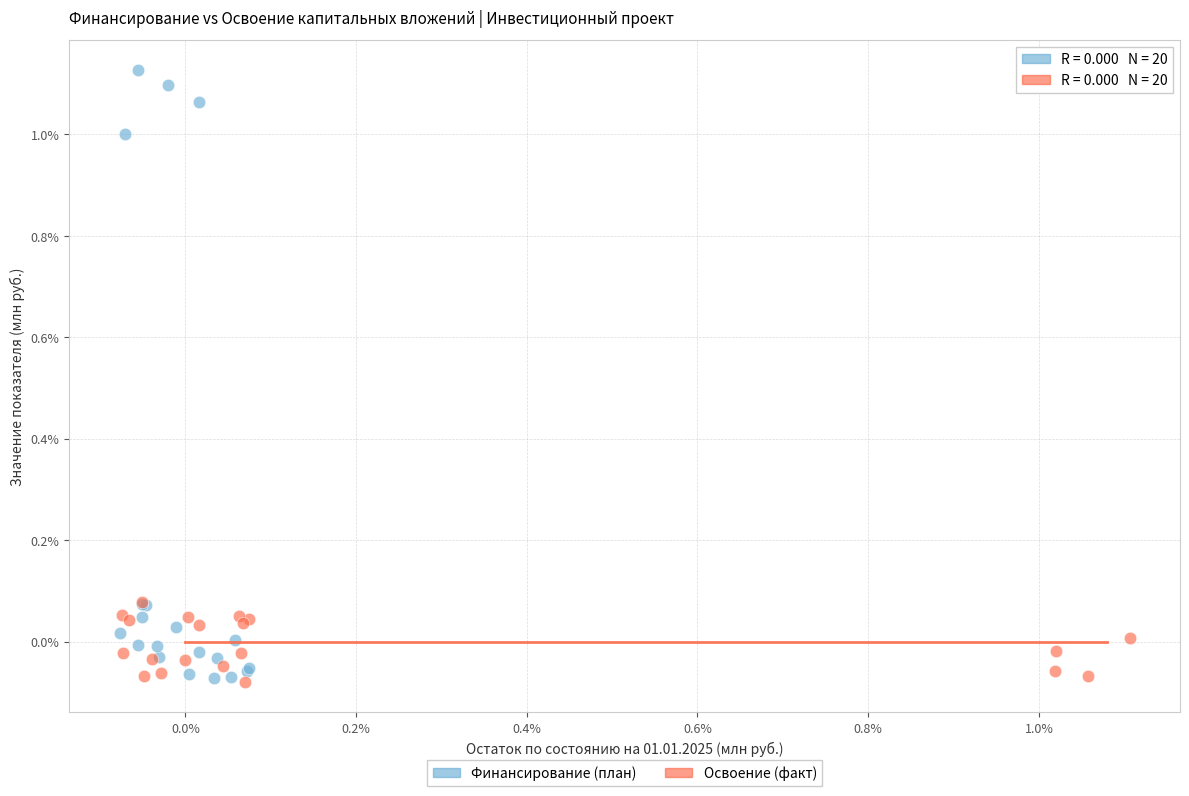

Which series has the largest Y range (max minus min)?

Финансирование (план)